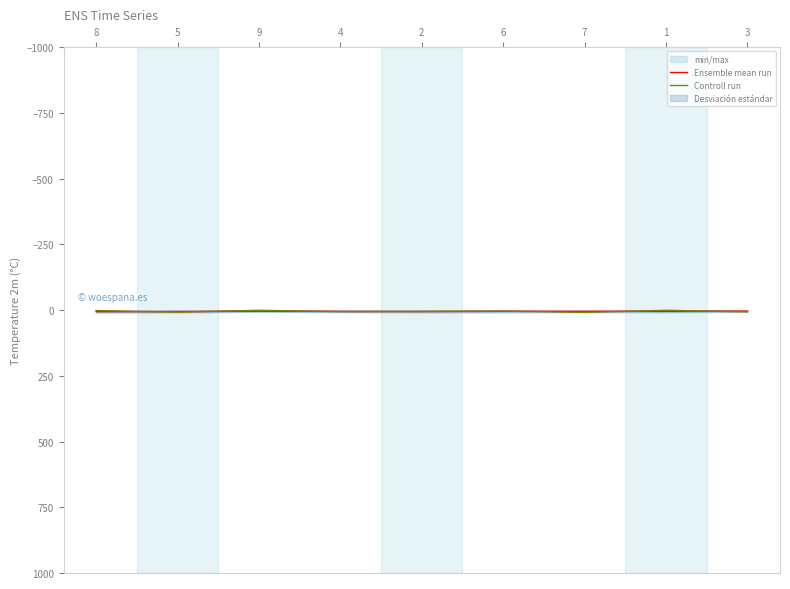

The Controll run series shows 10.8 at 3. True or false?

False